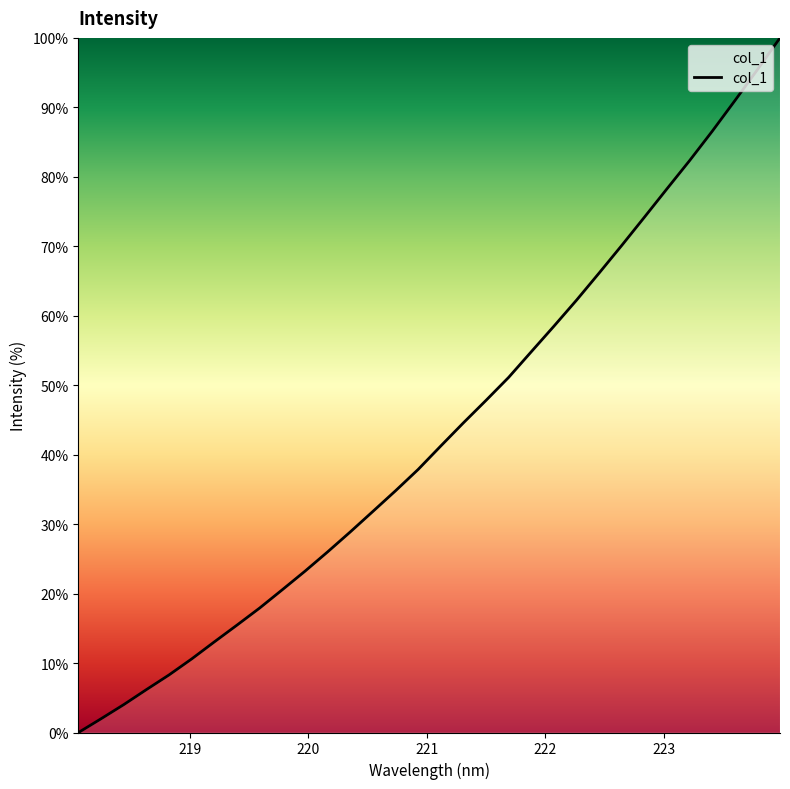

True or false: the data has more than 1 interior local peaks.

False